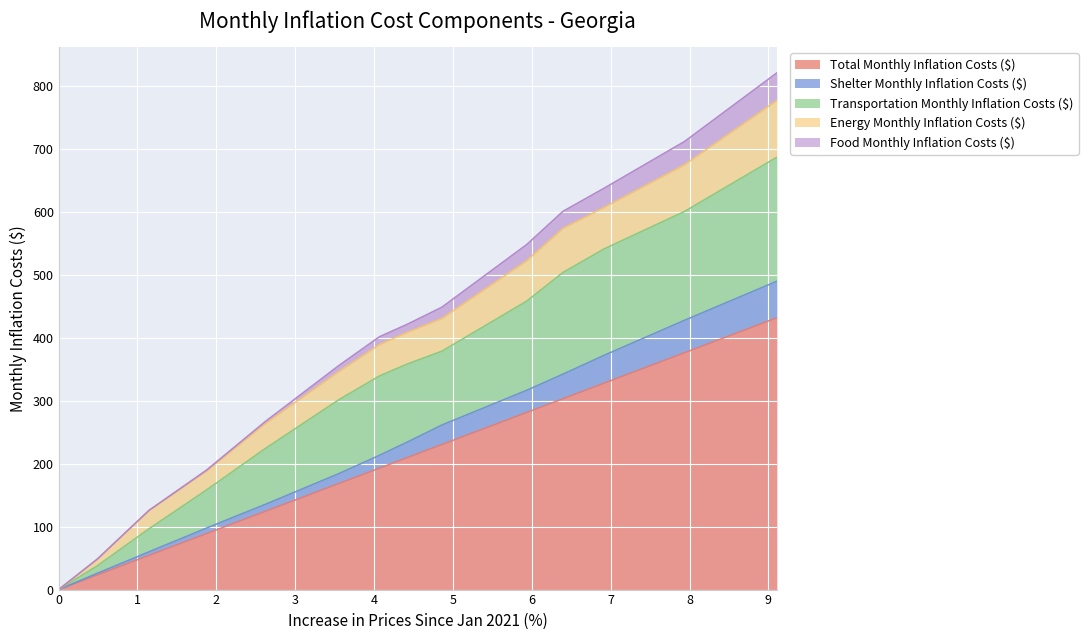

What is the highest value of the Total Monthly Inflation Costs ($) series?

431.5